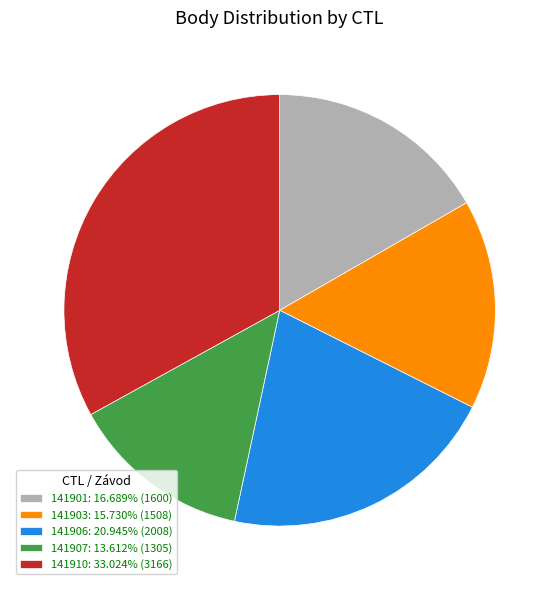

Does 141906: 20.945% (2008) account for over 50% of the chart?

No